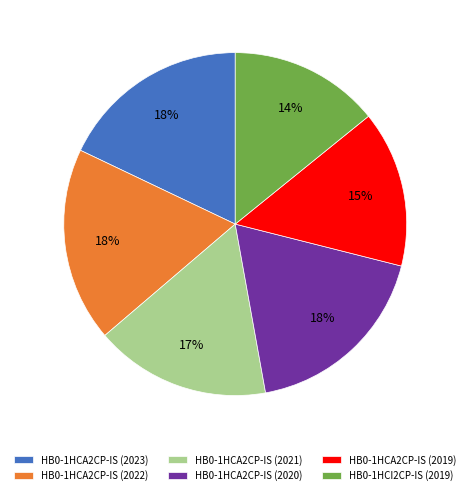

What is the ratio of the value at HB0-1HCA2CP-IS (2022) to the value at HB0-1HCA2CP-IS (2021)?

1.1